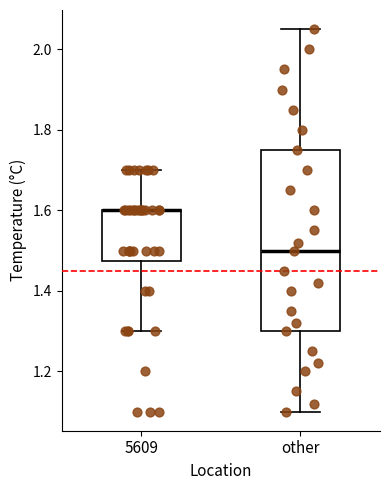

Comparing the boxes themselves (not the whiskers), which one is the tallest?

other